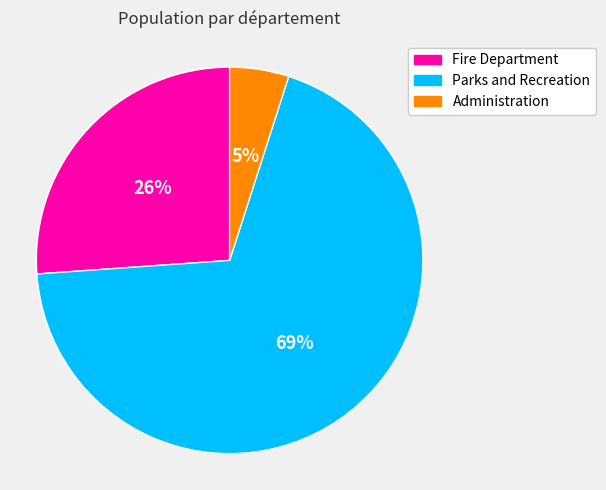

Between Fire Department and Parks and Recreation, which is larger?

Parks and Recreation